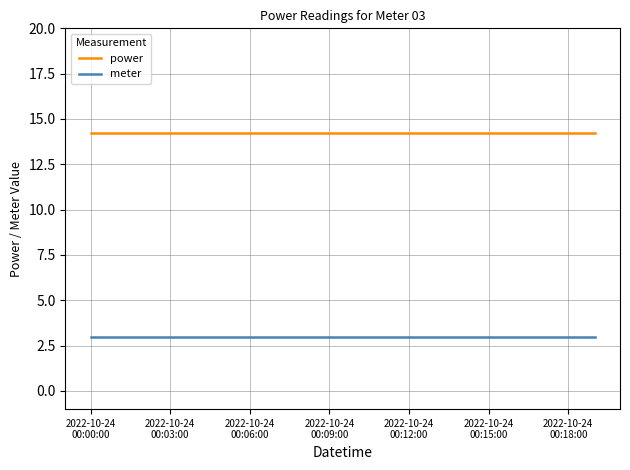

True or false: power and meter cross at least once.

False